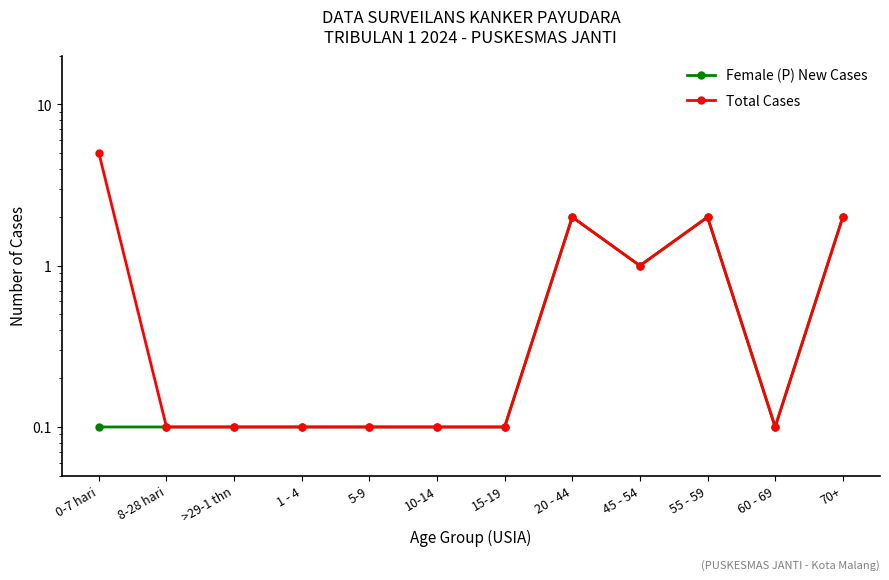

How many interior local valleys does the Female (P) New Cases series have?

2